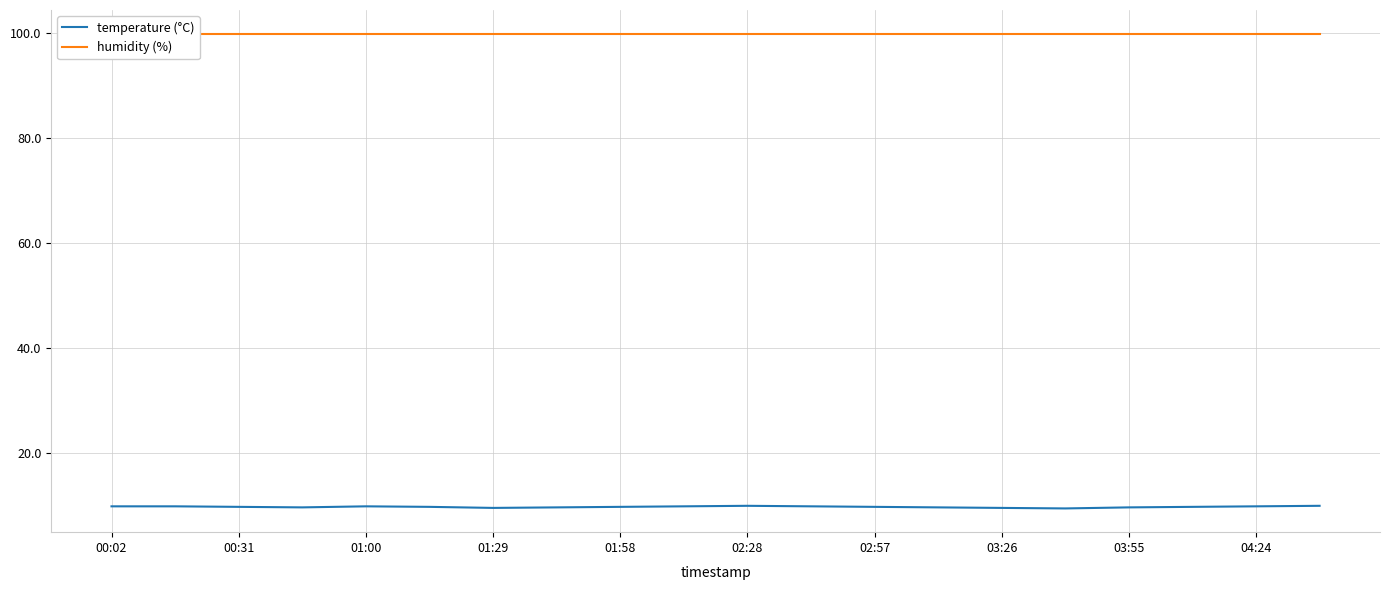

Count the number of data series in this chart.

2